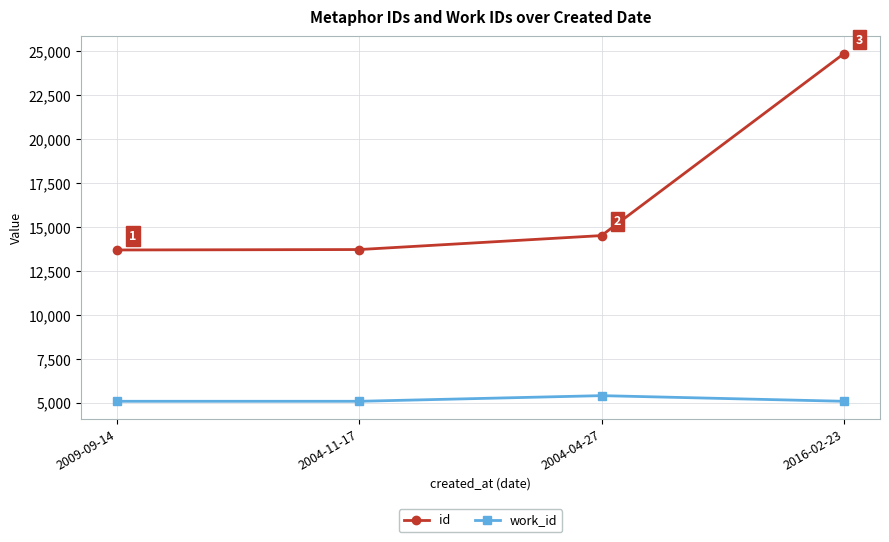

True or false: work_id and id intersect in this chart.

False